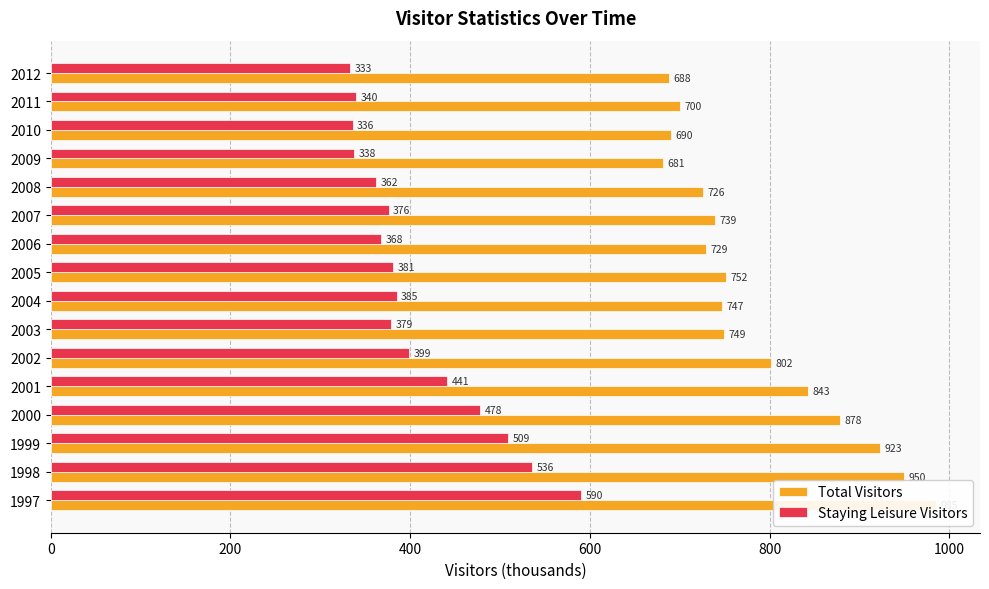

What is the difference between the second highest and second lowest values in the Total Visitors series?

262